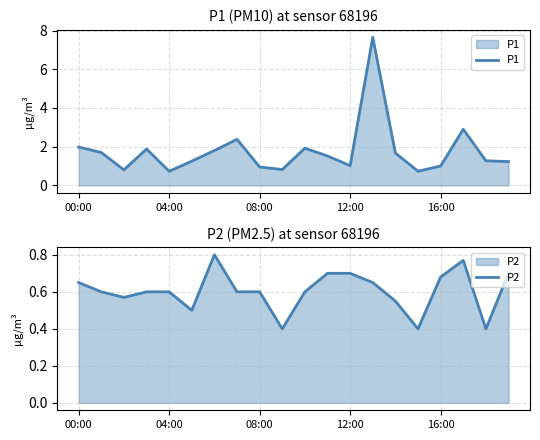

Which series changed the most between 17 and 18?

P1